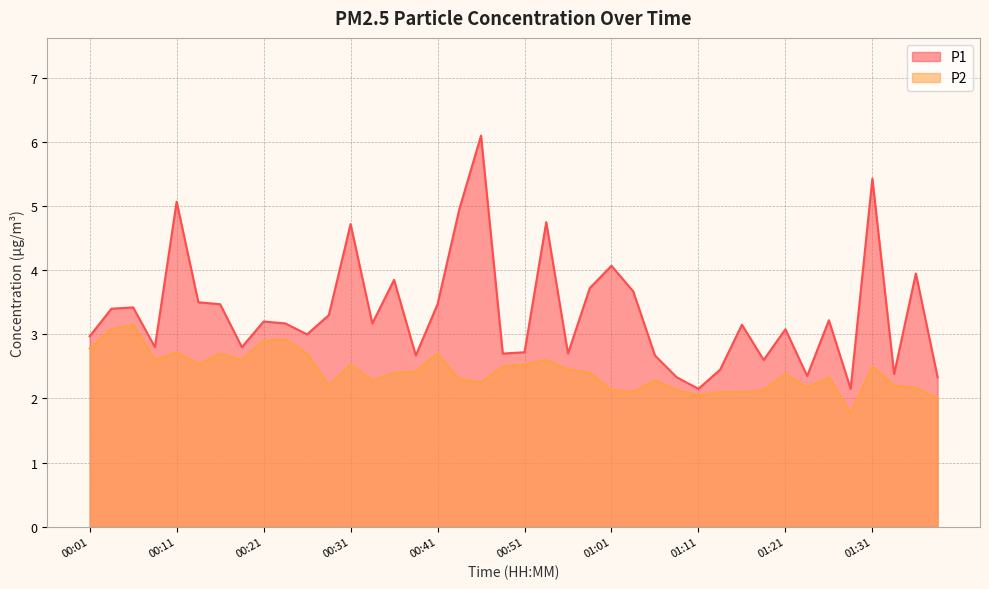

Rank the series by their maximum value, from highest to lowest.

P1, P2